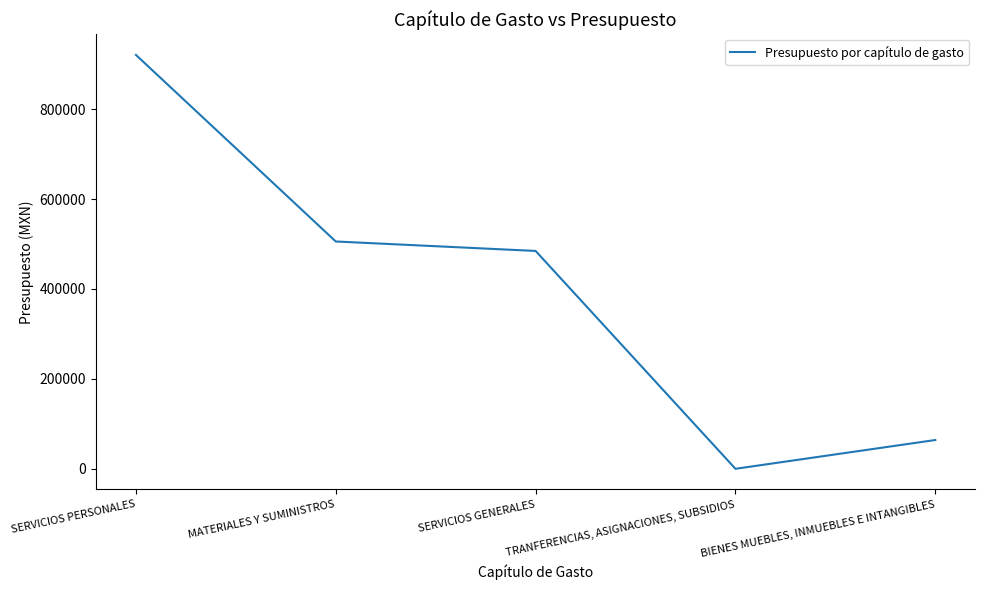

Count the number of data series in this chart.

1